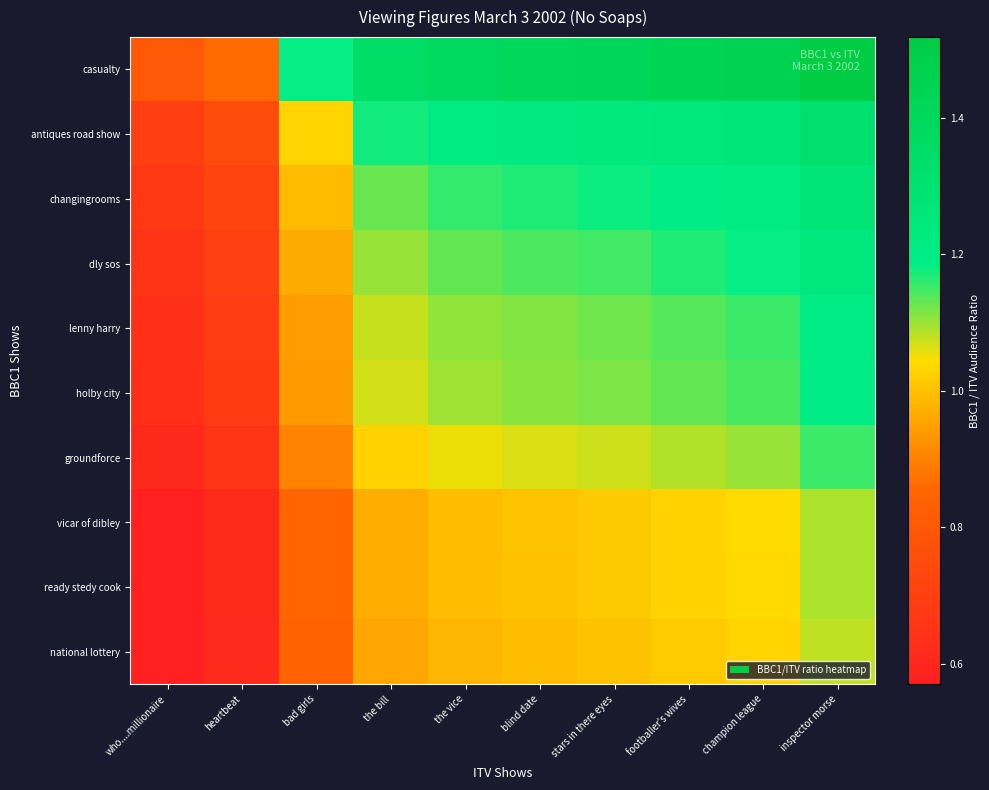

Reading left to right, transcribe all the data shown in this chart.

casualty: who....millionaire=0.8	heartbeat=0.9	bad girls=1.2	the bill=1.3	the vice=1.4	blind date=1.4	stars in there eyes=1.4	footballer's wives=1.4	champion league=1.4	inspector morse=1.5
antiques road show: who....millionaire=0.7	heartbeat=0.8	bad girls=1.0	the bill=1.2	the vice=1.2	blind date=1.2	stars in there eyes=1.2	footballer's wives=1.2	champion league=1.3	inspector morse=1.3
changingrooms: who....millionaire=0.7	heartbeat=0.7	bad girls=1.0	the bill=1.1	the vice=1.2	blind date=1.2	stars in there eyes=1.2	footballer's wives=1.2	champion league=1.2	inspector morse=1.3
dly sos: who....millionaire=0.7	heartbeat=0.7	bad girls=1.0	the bill=1.1	the vice=1.1	blind date=1.1	stars in there eyes=1.2	footballer's wives=1.2	champion league=1.2	inspector morse=1.2
lenny harry: who....millionaire=0.6	heartbeat=0.7	bad girls=0.9	the bill=1.1	the vice=1.1	blind date=1.1	stars in there eyes=1.1	footballer's wives=1.1	champion league=1.2	inspector morse=1.2
holby city: who....millionaire=0.6	heartbeat=0.7	bad girls=0.9	the bill=1.1	the vice=1.1	blind date=1.1	stars in there eyes=1.1	footballer's wives=1.1	champion league=1.1	inspector morse=1.2
groundforce: who....millionaire=0.6	heartbeat=0.7	bad girls=0.9	the bill=1.0	the vice=1.1	blind date=1.1	stars in there eyes=1.1	footballer's wives=1.1	champion league=1.1	inspector morse=1.2
vicar of dibley: who....millionaire=0.6	heartbeat=0.6	bad girls=0.9	the bill=1.0	the vice=1.0	blind date=1.0	stars in there eyes=1.0	footballer's wives=1.0	champion league=1.0	inspector morse=1.1
ready stedy cook: who....millionaire=0.6	heartbeat=0.6	bad girls=0.8	the bill=1.0	the vice=1.0	blind date=1.0	stars in there eyes=1.0	footballer's wives=1.0	champion league=1.0	inspector morse=1.1
national lottery: who....millionaire=0.6	heartbeat=0.6	bad girls=0.8	the bill=1.0	the vice=1.0	blind date=1.0	stars in there eyes=1.0	footballer's wives=1.0	champion league=1.0	inspector morse=1.1